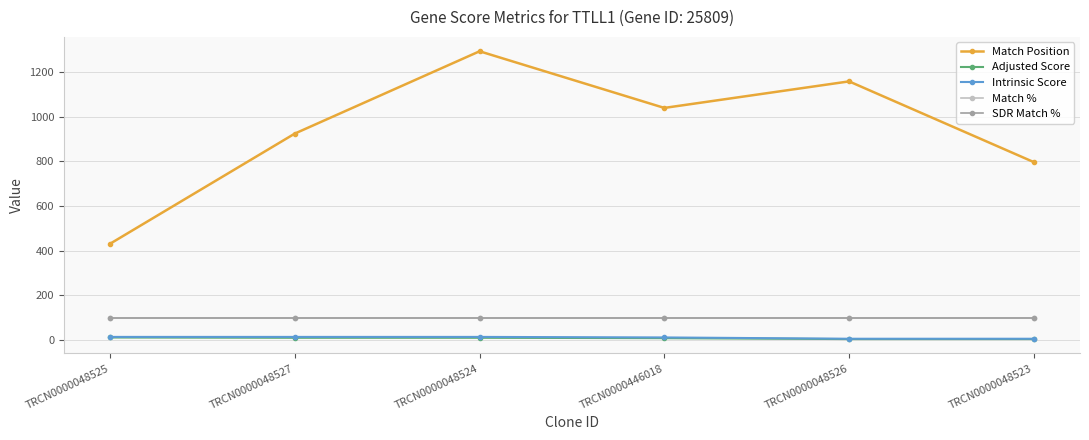

What is the label of the 4th point from the left?

TRCN0000446018